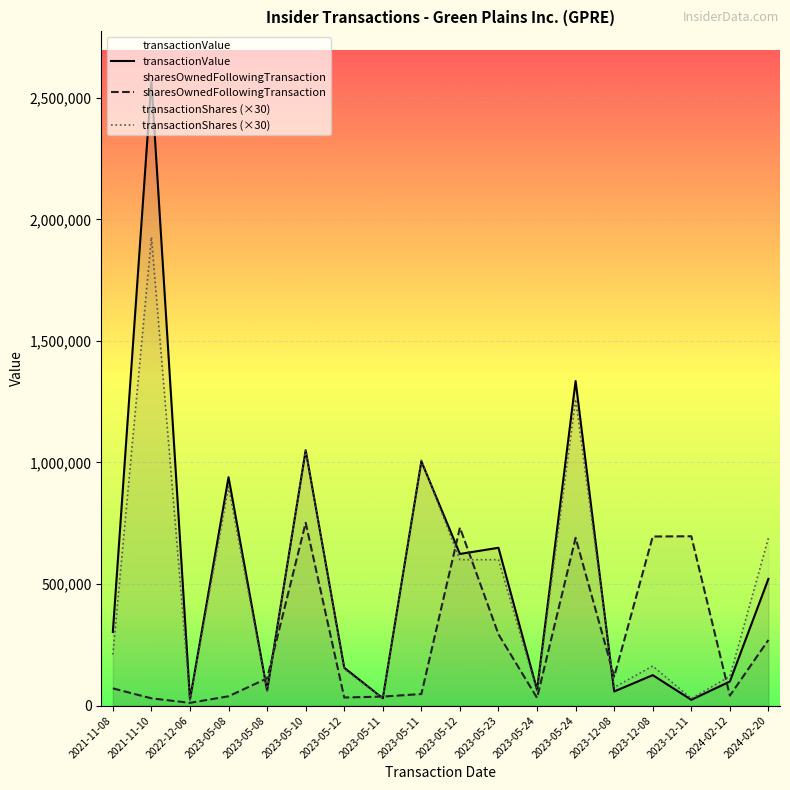

After their last crossing, which series has the higher values: transactionValue or sharesOwnedFollowingTransaction?

transactionValue